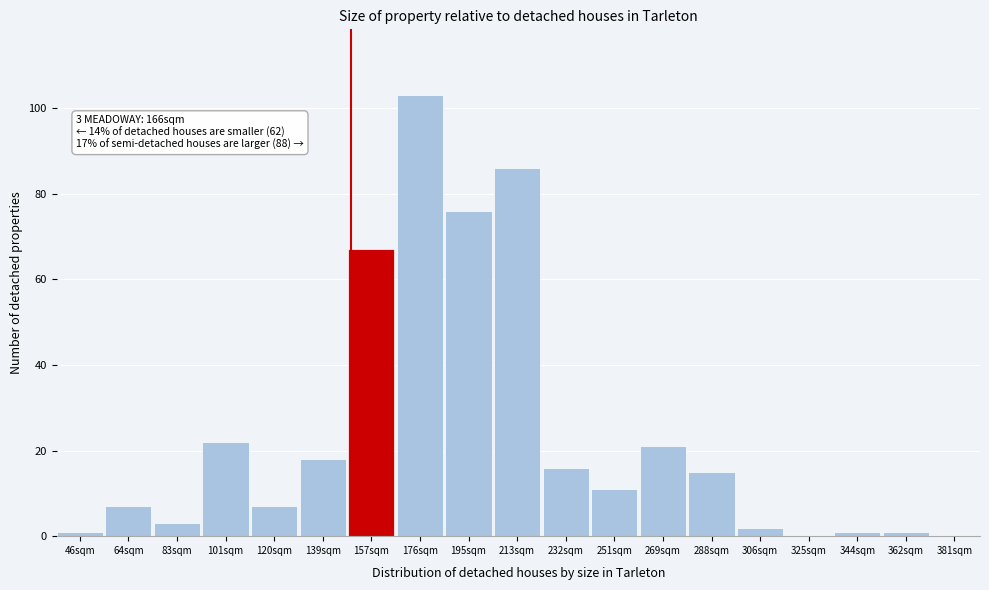

Reading left to right, transcribe all the data shown in this chart.

46sqm=1	64sqm=7	83sqm=3	101sqm=22	120sqm=7	139sqm=18	157sqm=67	176sqm=103	195sqm=76	213sqm=86	232sqm=16	251sqm=11	269sqm=21	288sqm=15	306sqm=2	325sqm=0	344sqm=1	362sqm=1	381sqm=0